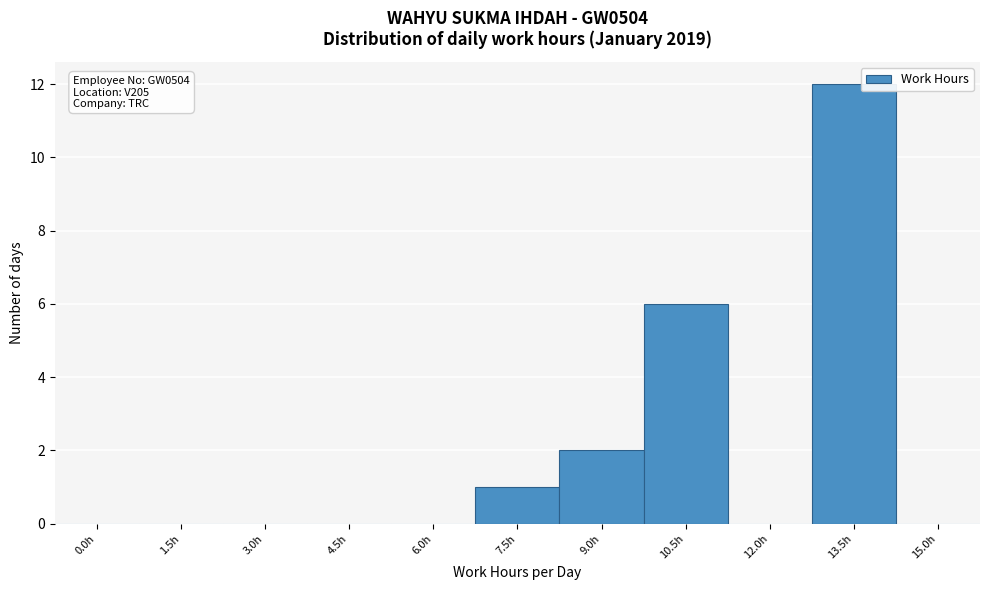

Reading left to right, extract all data points from this chart.

0.0h=0	1.5h=0	3.0h=0	4.5h=0	6.0h=0	7.5h=1	9.0h=2	10.5h=6	12.0h=0	13.5h=12	15.0h=0